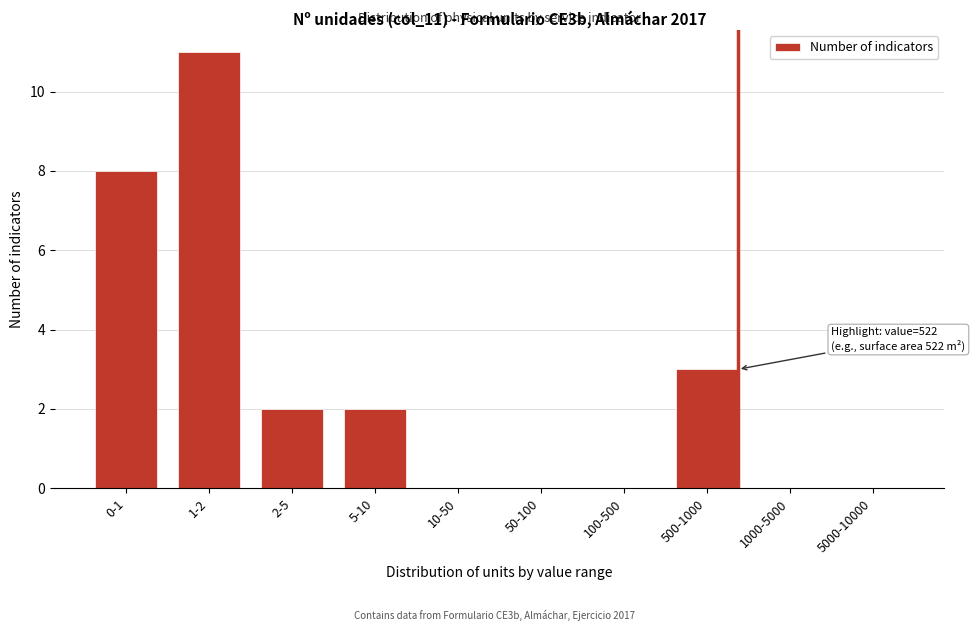

Reading left to right, extract all data points from this chart.

0-1=8	1-2=11	2-5=2	5-10=2	10-50=0	50-100=0	100-500=0	500-1000=3	1000-5000=0	5000-10000=0